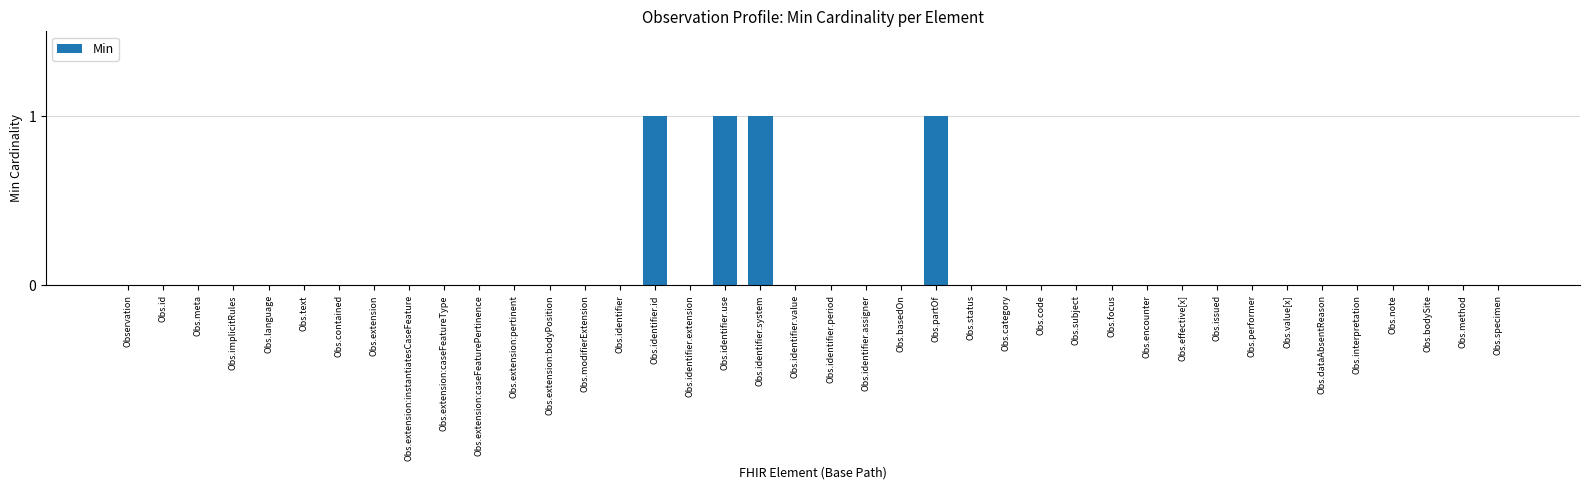

The value at Obs.method is 0. True or false?

True